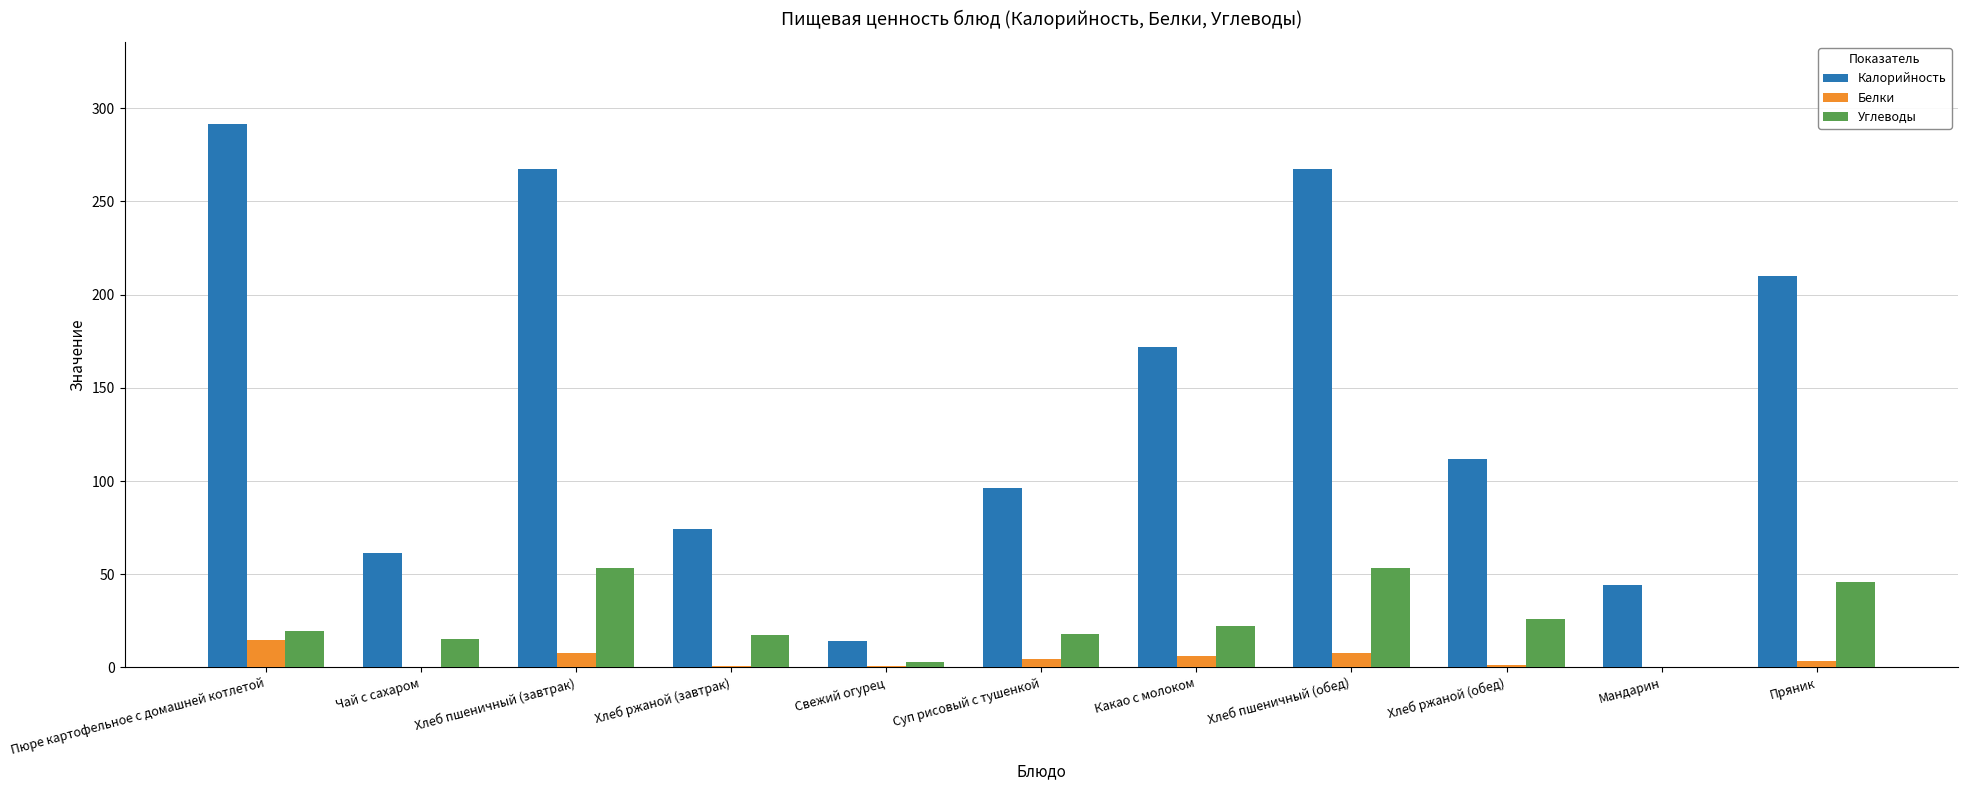

Which series has the largest total across all categories?

Калорийность